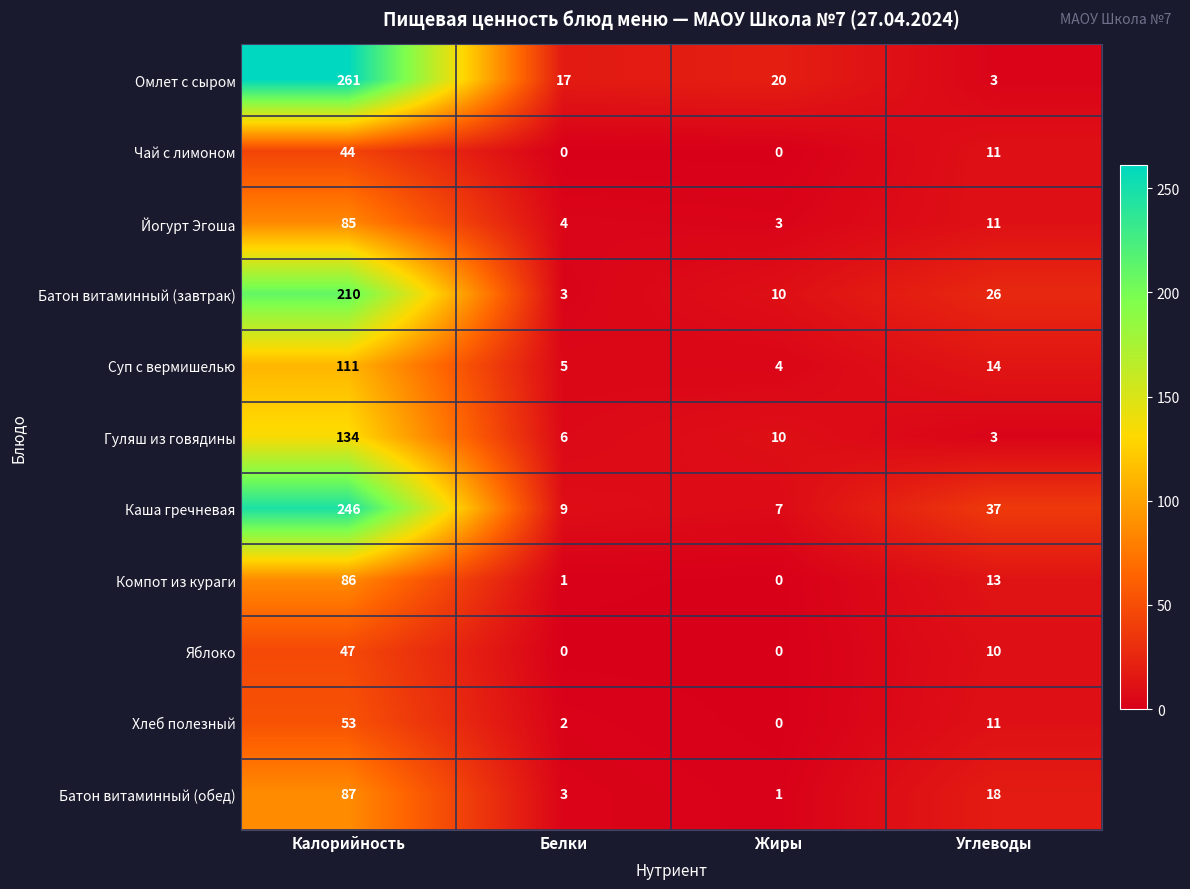

Which series has the largest total across all categories?

Омлет с сыром